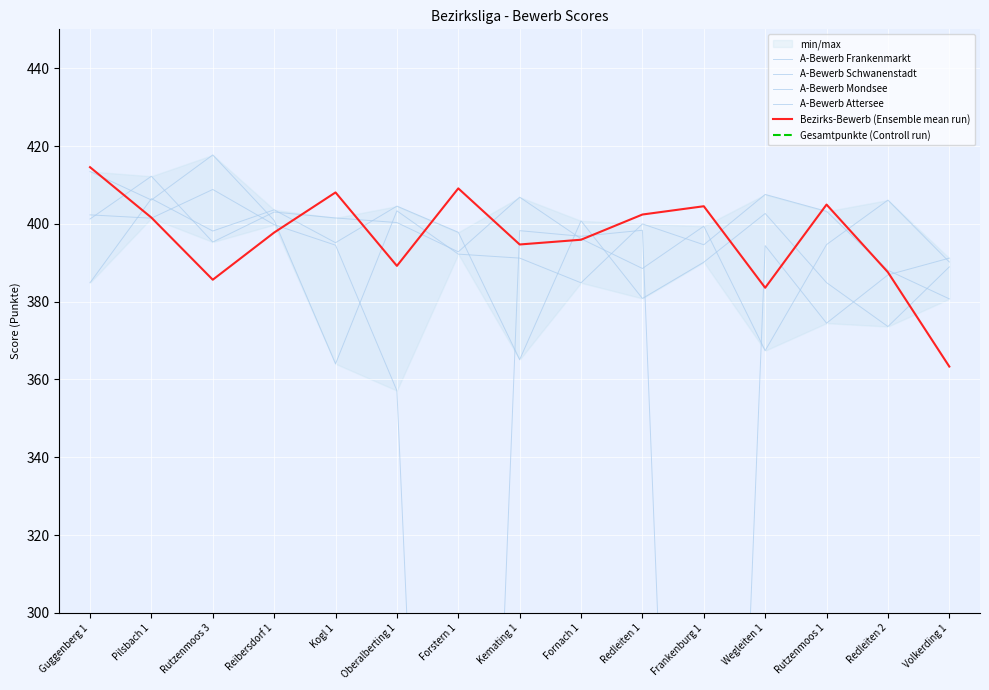

How many intersections are there between A-Bewerb Attersee and Bezirks-Bewerb (Ensemble mean run)?

9